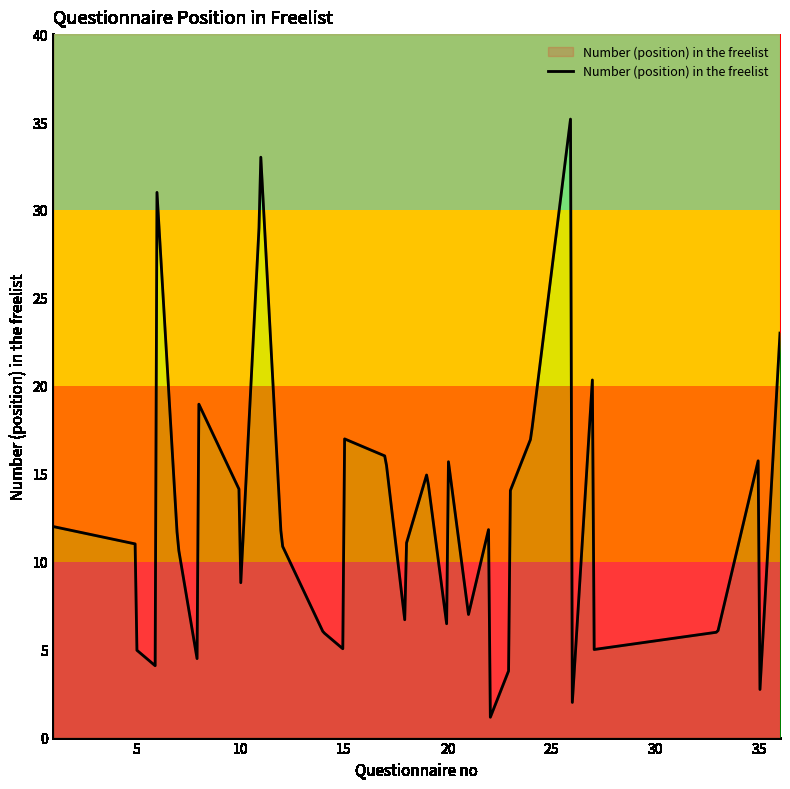

At which category does the chart reach its peak across all series?

26